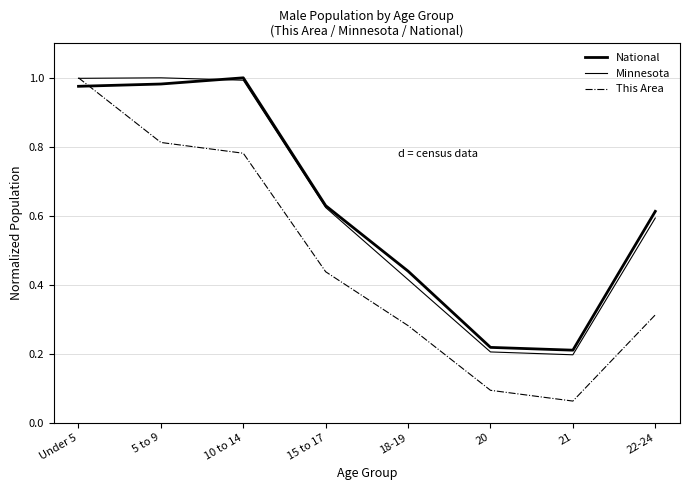

How many lines are shown in the chart?

3